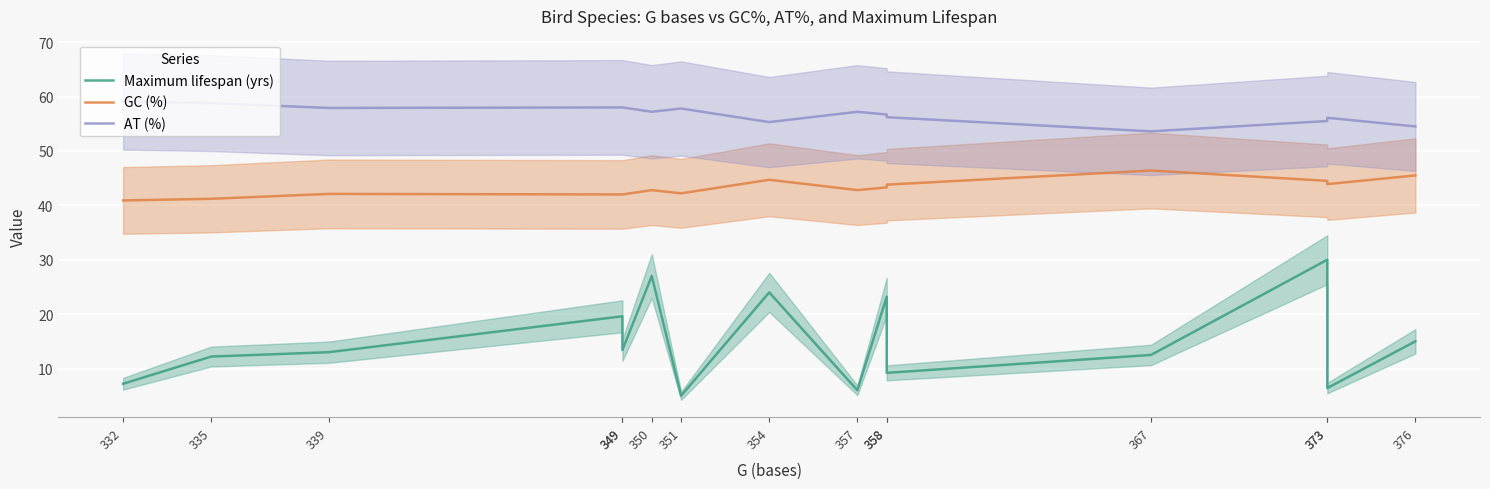

Reading left to right, transcribe all the data shown in this chart.

Maximum lifespan (yrs): 7.2	12.2	13.0	19.6	13.4	27.0	5.0	24.0	6.0	23.2	9.2	12.5	30.0	6.4	15.0
GC (%): 40.9	41.2	42.1	42.0	42.0	42.8	42.2	44.7	42.8	43.3	43.8	46.4	44.5	43.9	45.5
AT (%): 59.1	58.8	57.9	58.0	58.0	57.2	57.8	55.3	57.2	56.7	56.2	53.6	55.5	56.1	54.5